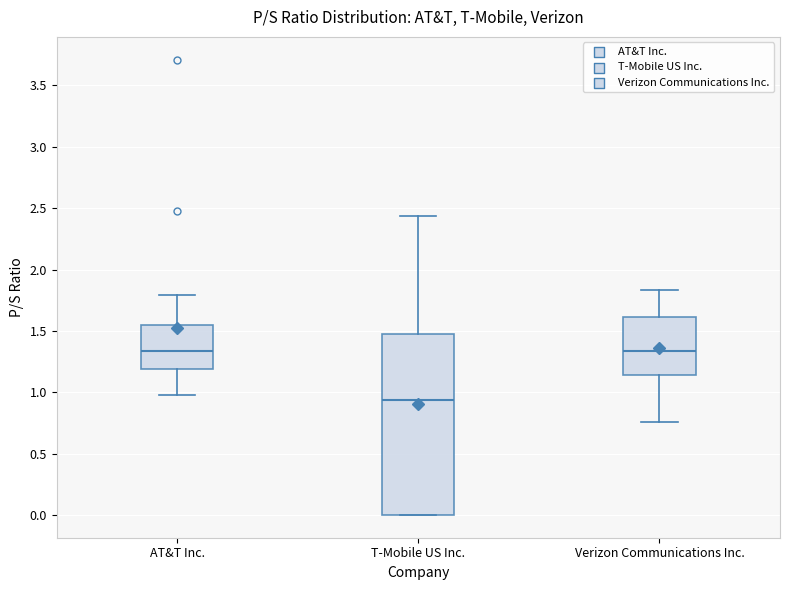

Where does the median line of the box for AT&T Inc. sit on the y-axis? The values are not printed on the chart, so give them approximately, as read against the axis.

1.35